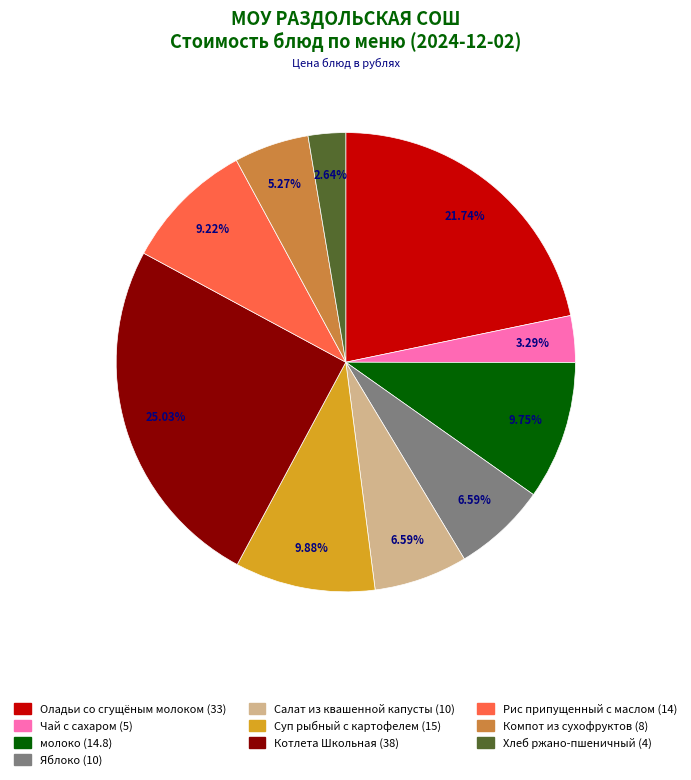

What percentage is the Хлеб ржано-пшеничный slice, to the nearest percent?

3%